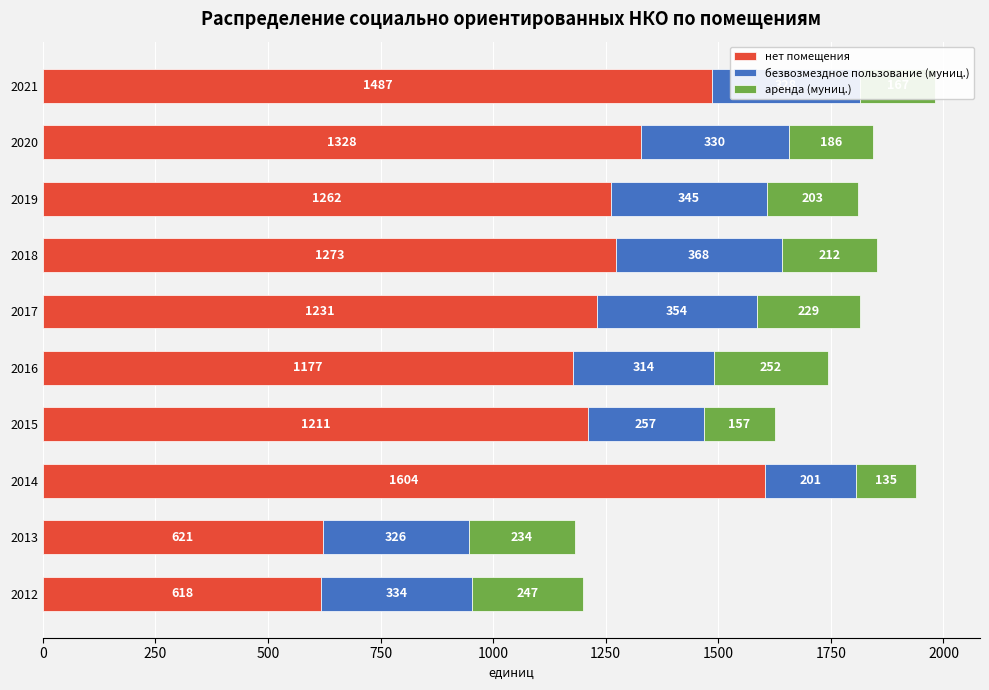

What is the sum of all нет помещения values?

11812